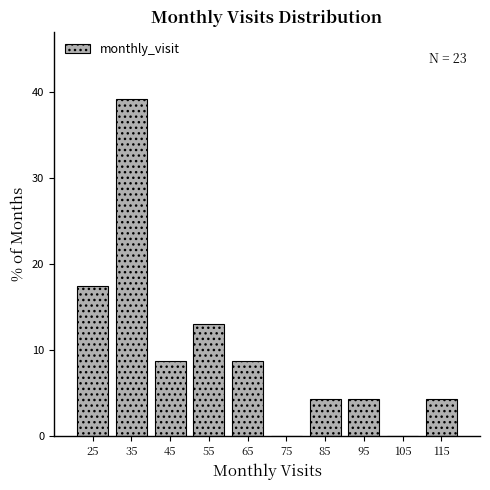

Which range on the x-axis has the tallest bar?

30 to 40